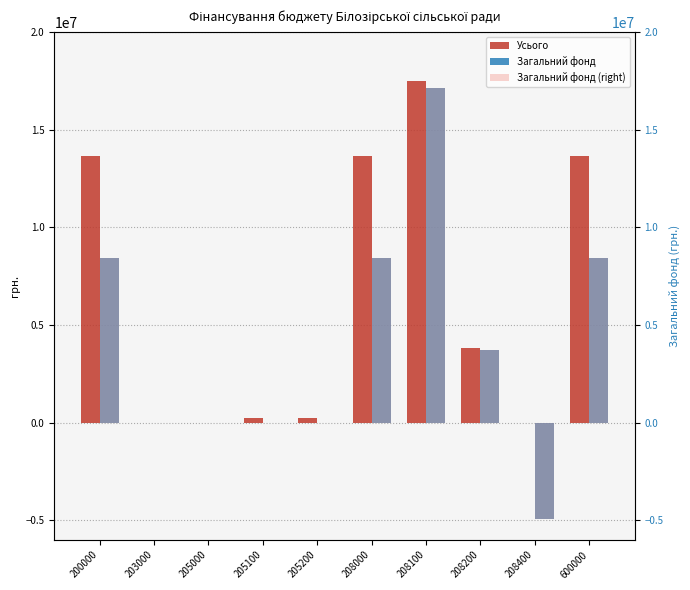

Reading left to right, extract all data points from this chart.

Усього: 200000=13658886.0	203000=0.0	205000=0.0	205100=248844.7	205200=248844.7	208000=13658886.0	208100=17481080.9	208200=3822194.9	208400=0.0	600000=13658886.0
Загальний фонд: 200000=8446077.0	203000=0.0	205000=0.0	205100=0.0	205200=0.0	208000=8446077.0	208100=17125770.2	208200=3731985.2	208400=-4947708.0	600000=8446077.0
Загальний фонд (right): 200000=8446077.0	203000=0.0	205000=0.0	205100=0.0	205200=0.0	208000=8446077.0	208100=17125770.2	208200=3731985.2	208400=-4947708.0	600000=8446077.0